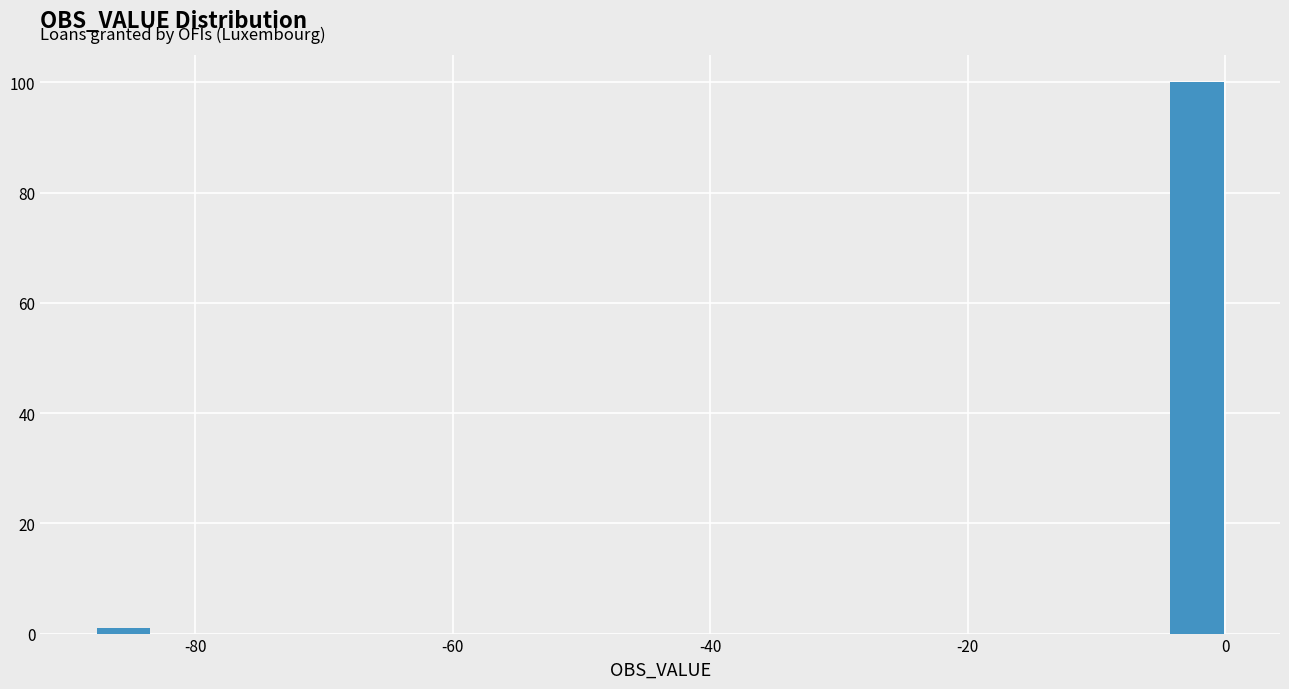

Read against the x-axis, roughly where is the centre of the tallest bar?

-2